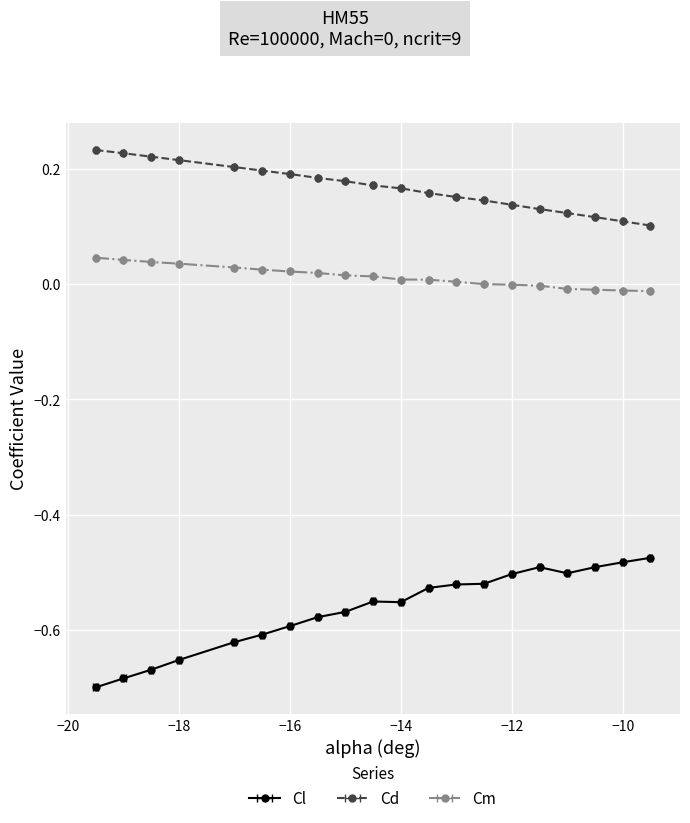

True or false: Cl and Cm intersect in this chart.

False